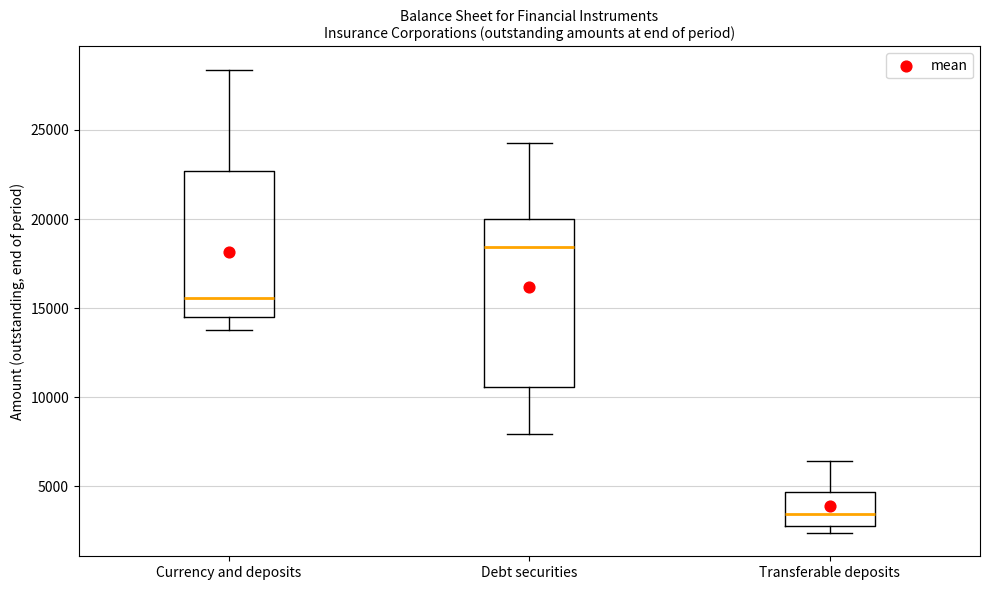

Which box is the tallest, from its lower edge to its upper edge?

Debt securities